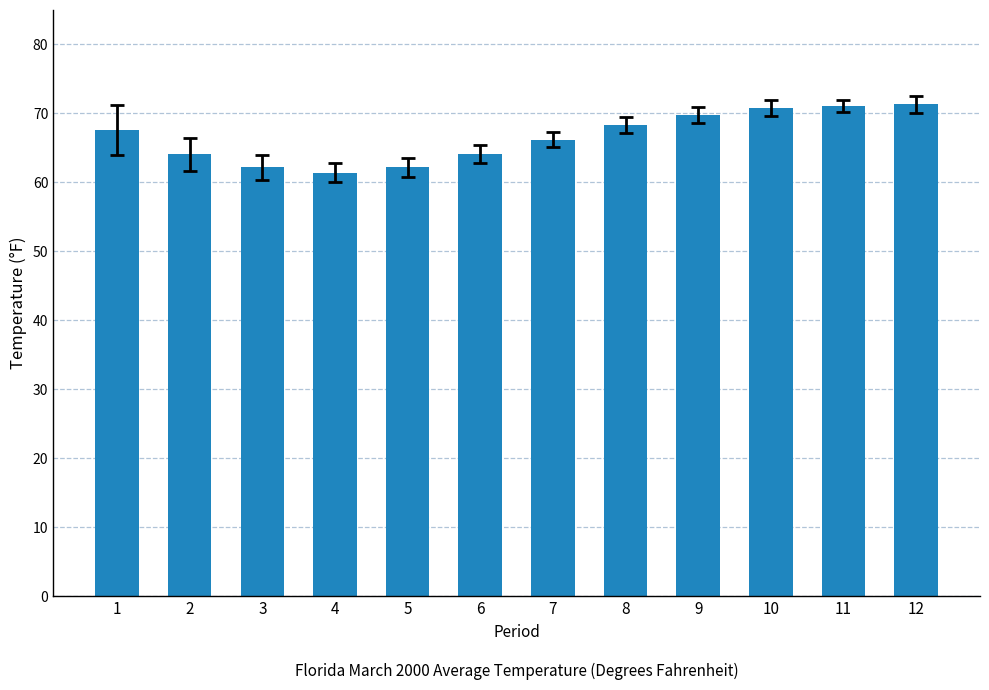

What is the greatest value displayed?

71.3